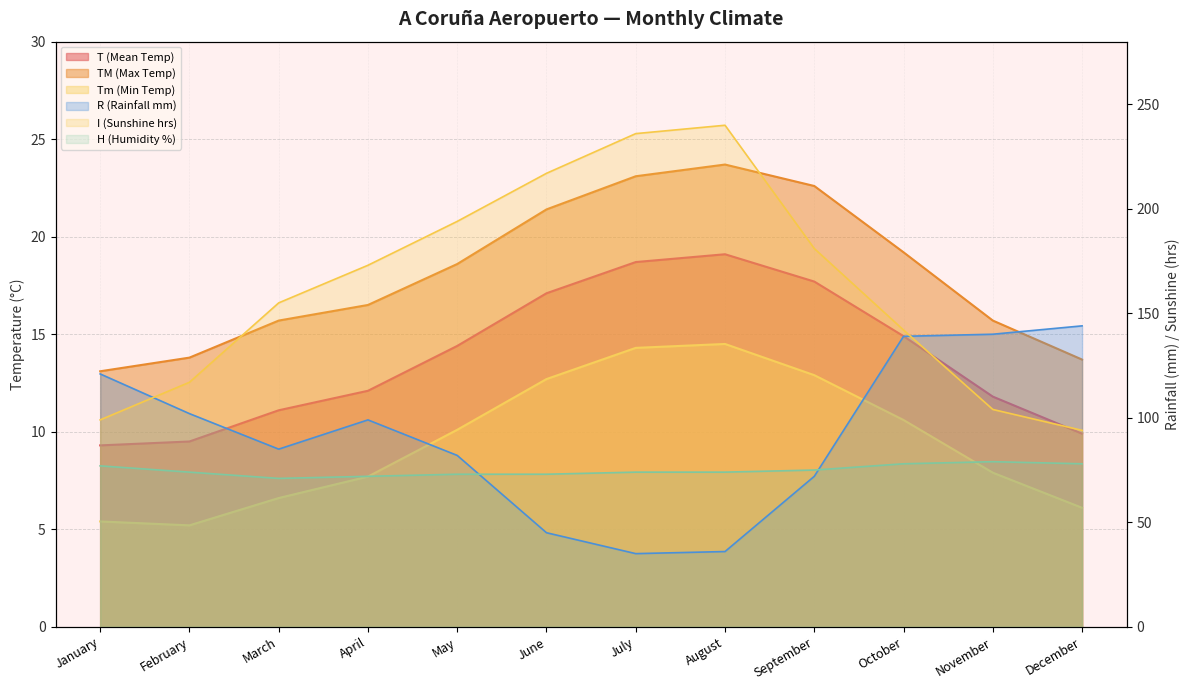

Is it true that TM (Max Temp) equals 10.3 at November?

False